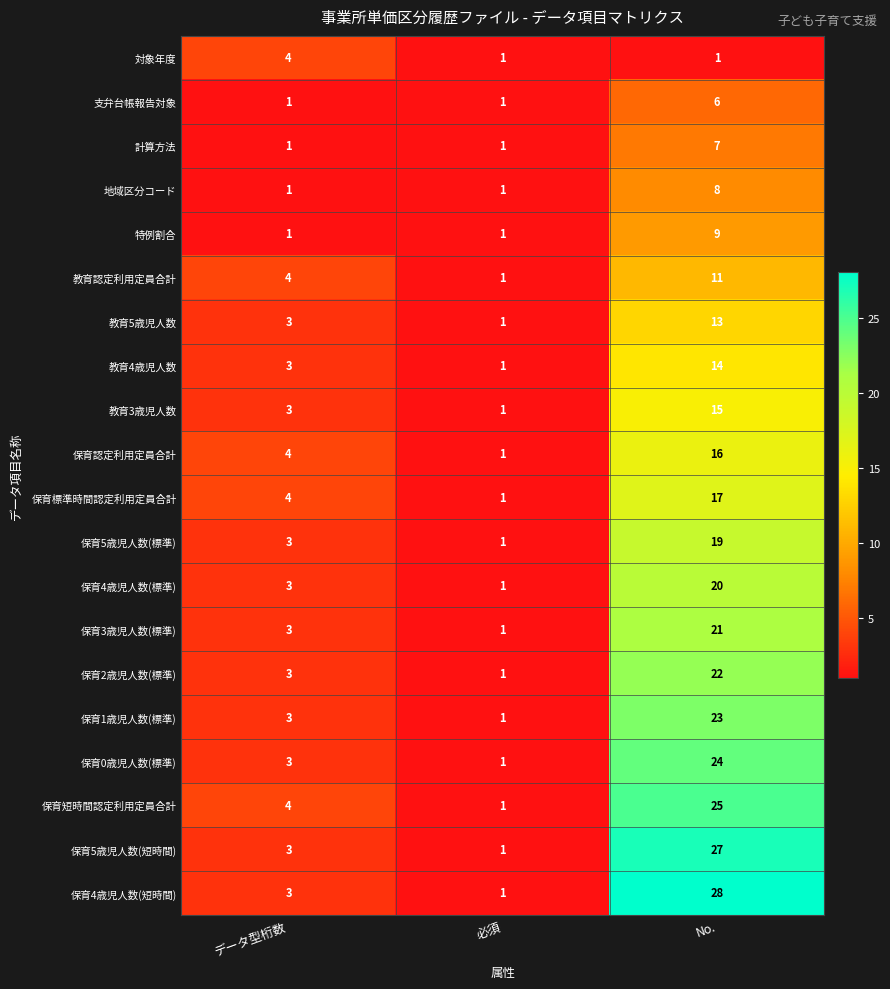

What is the greatest value displayed?

28